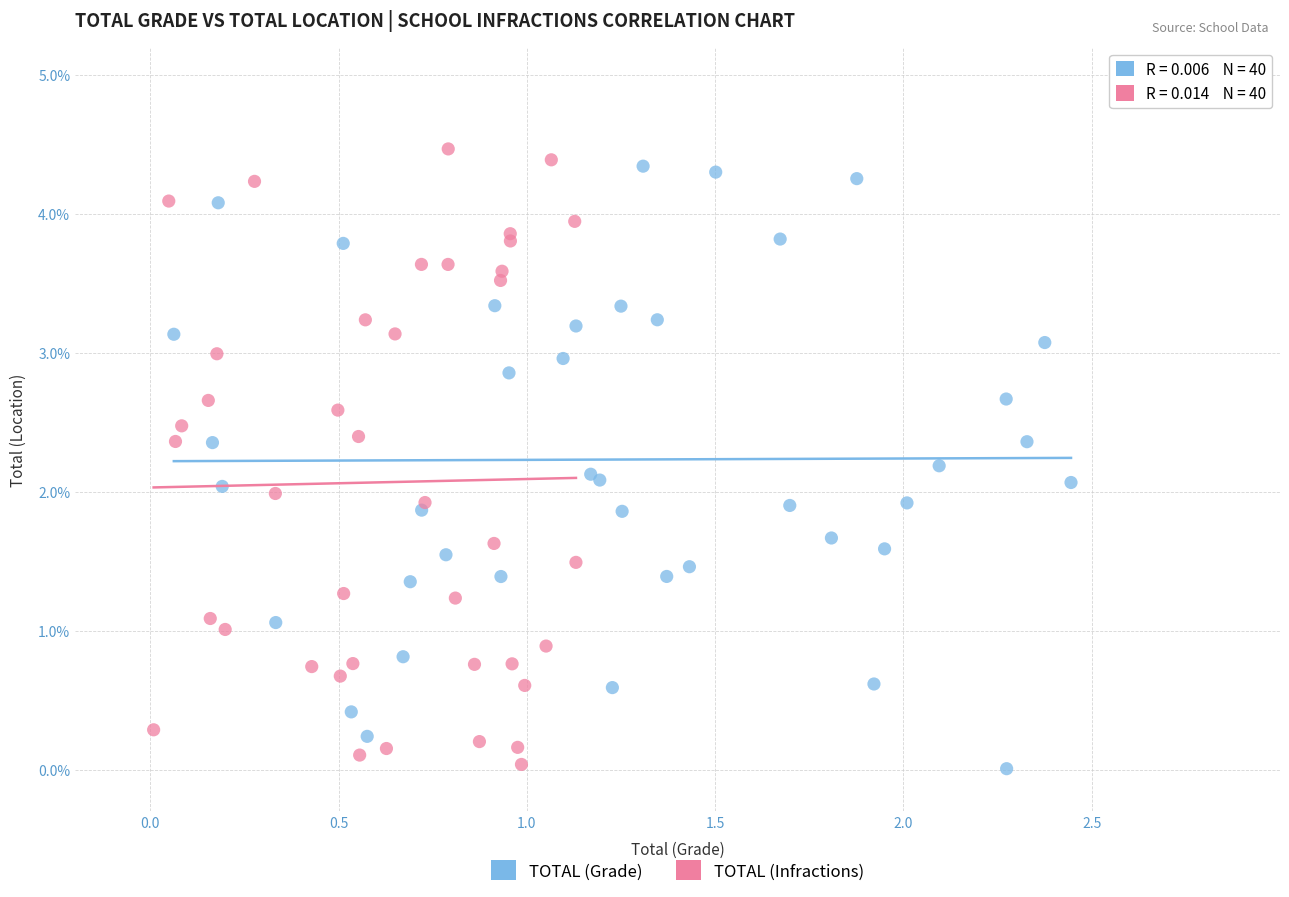

What are all the series names shown in the legend?

TOTAL (Grade), TOTAL (Infractions)